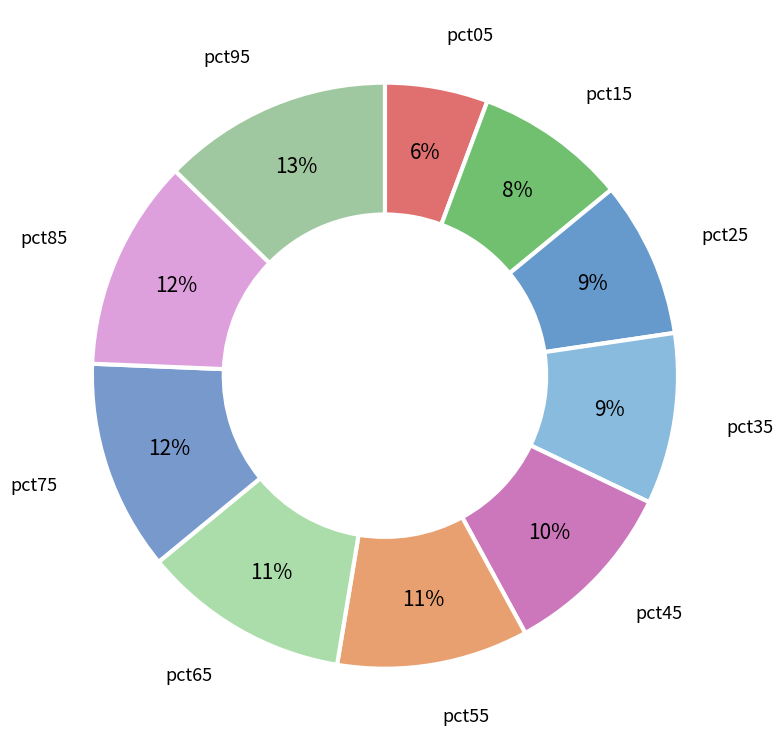

Which category has the biggest portion of the pie?

pct95